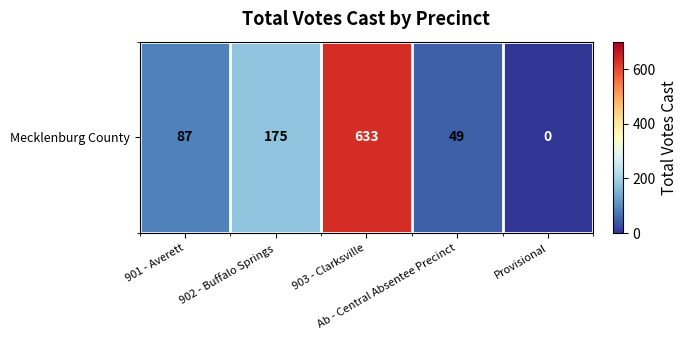

What is the difference between the values at Ab - Central Absentee Precinct and 902 - Buffalo Springs?

126